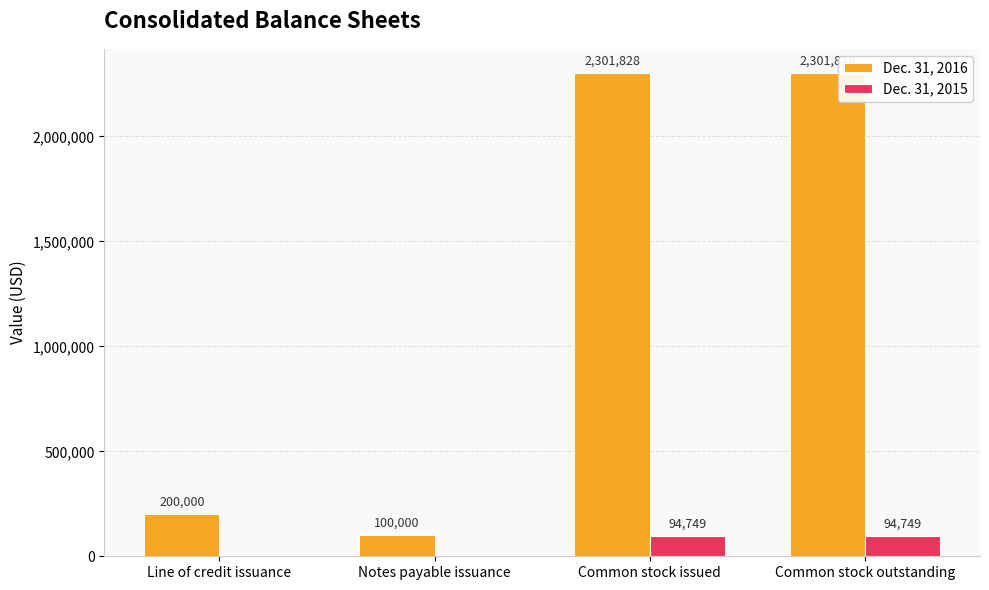

What is the total value across all series at Common stock issued?

2396577